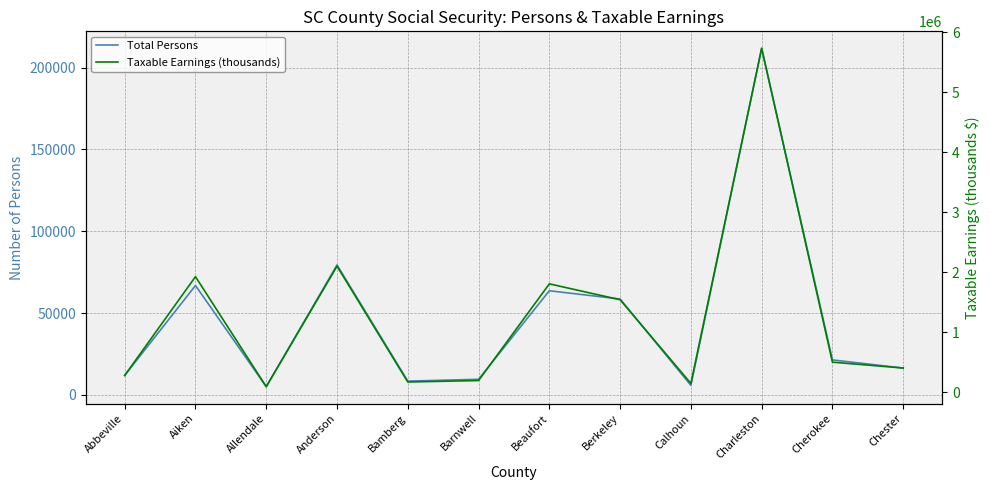

Rank the series by their average value, from lowest to highest.

Total Persons, Taxable Earnings (thousands)